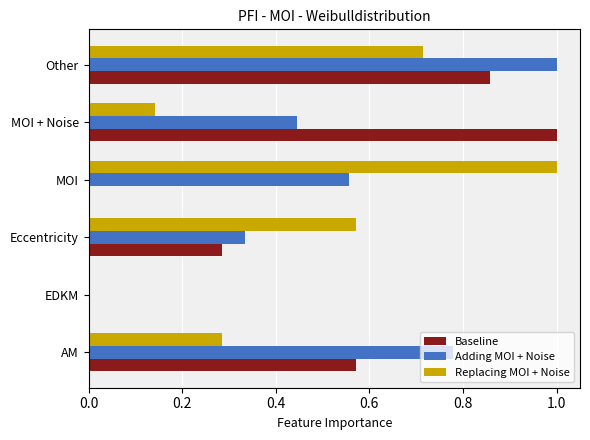

What is the sum of all Replacing MOI + Noise values?

2.7